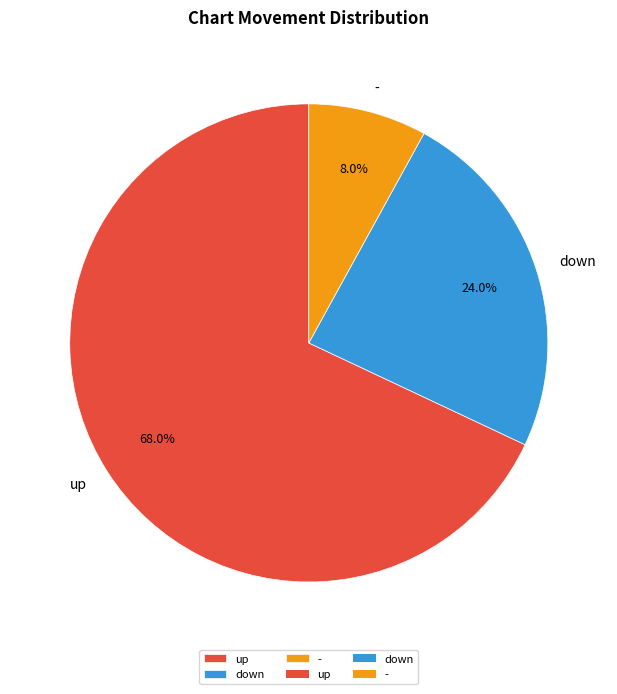

To the nearest percent, what is the average slice percentage?

33%